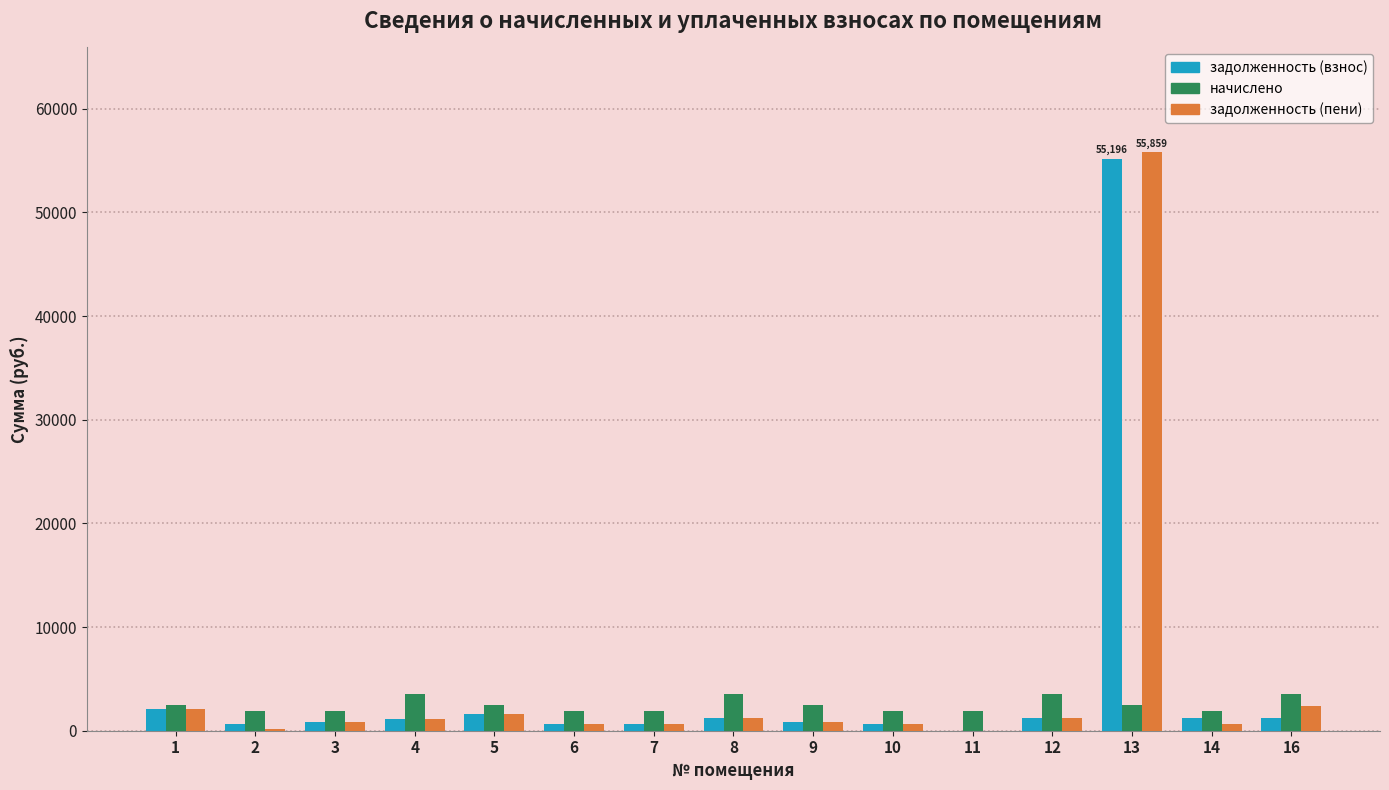

How many series are shown in this chart?

3